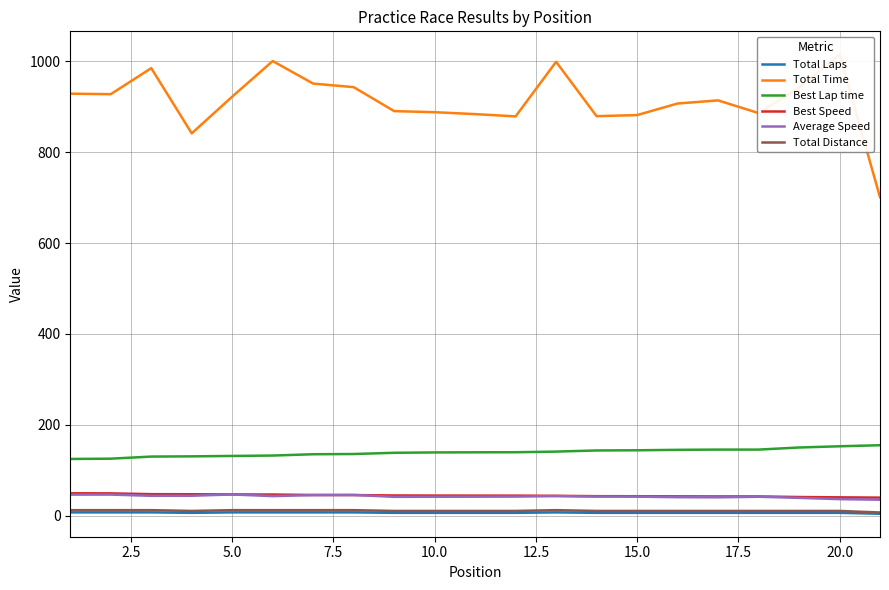

How many data points in Total Laps are above 6?

8